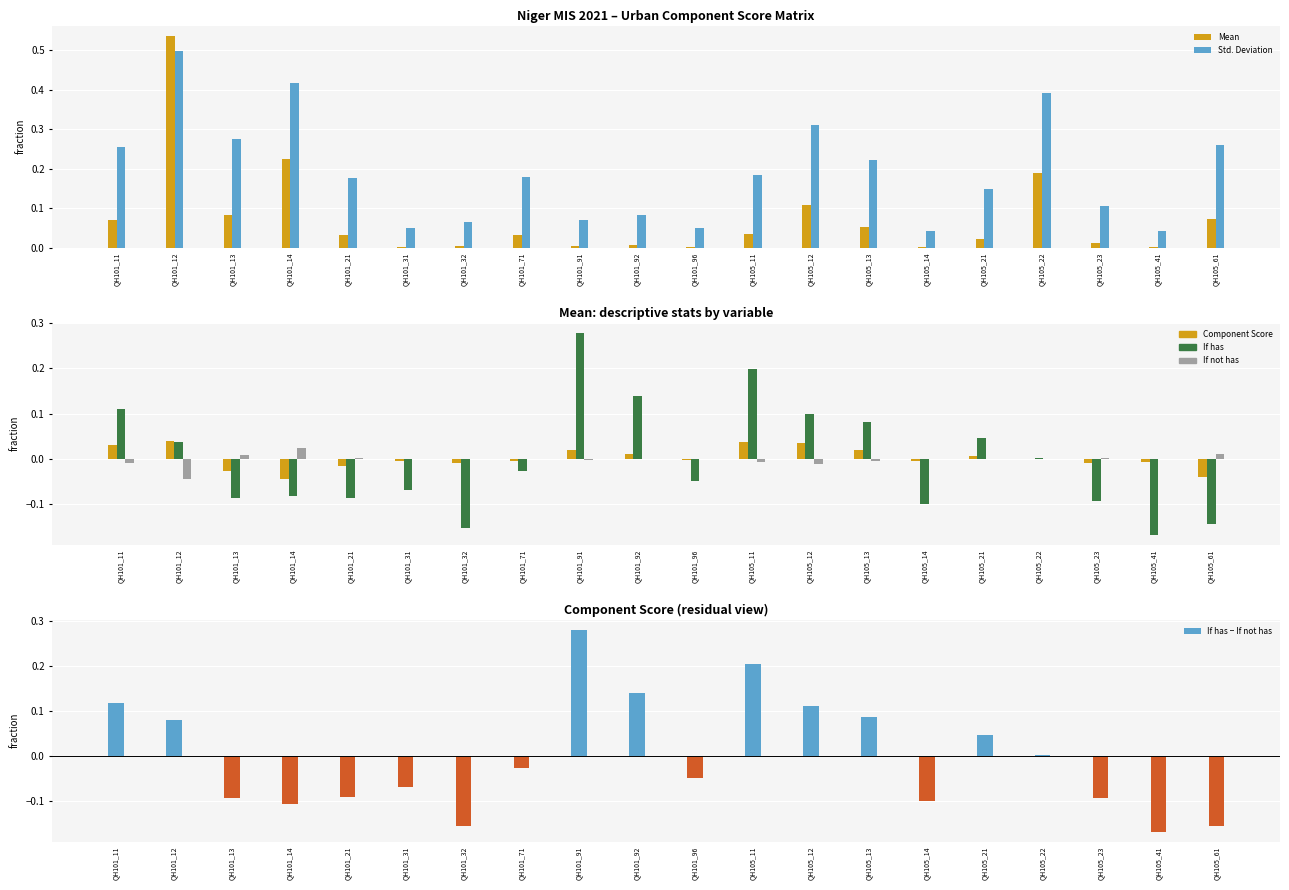

Which has a higher value, QH101_31 or QH105_21?

QH105_21